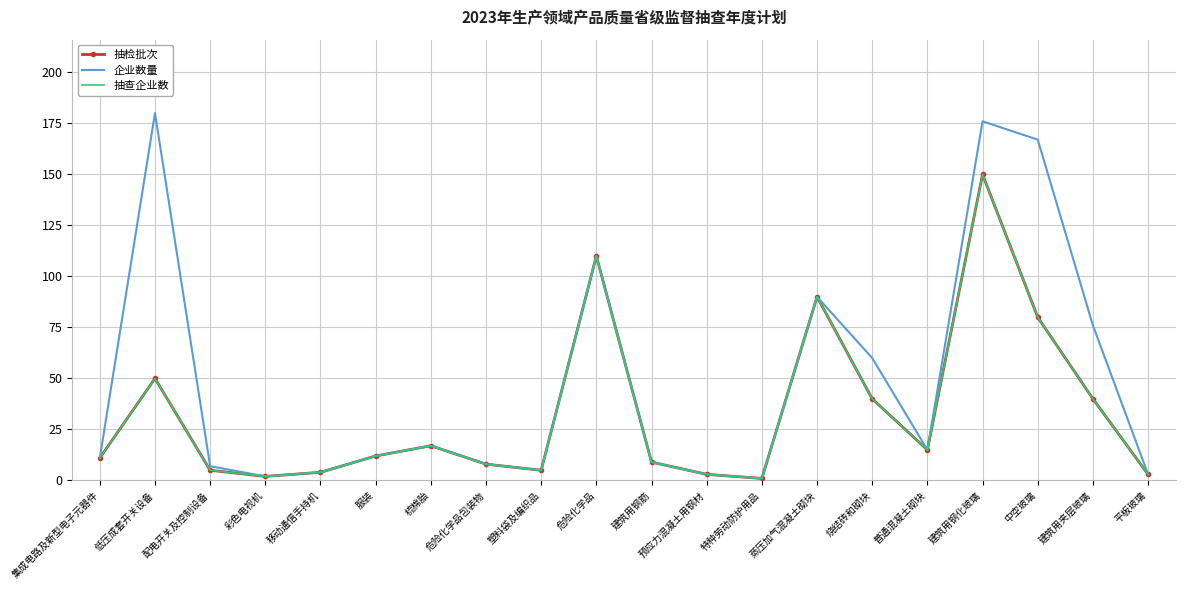

At 危险化学品包装物, list the series in order from largest to smallest.

抽检批次, 企业数量, 抽查企业数